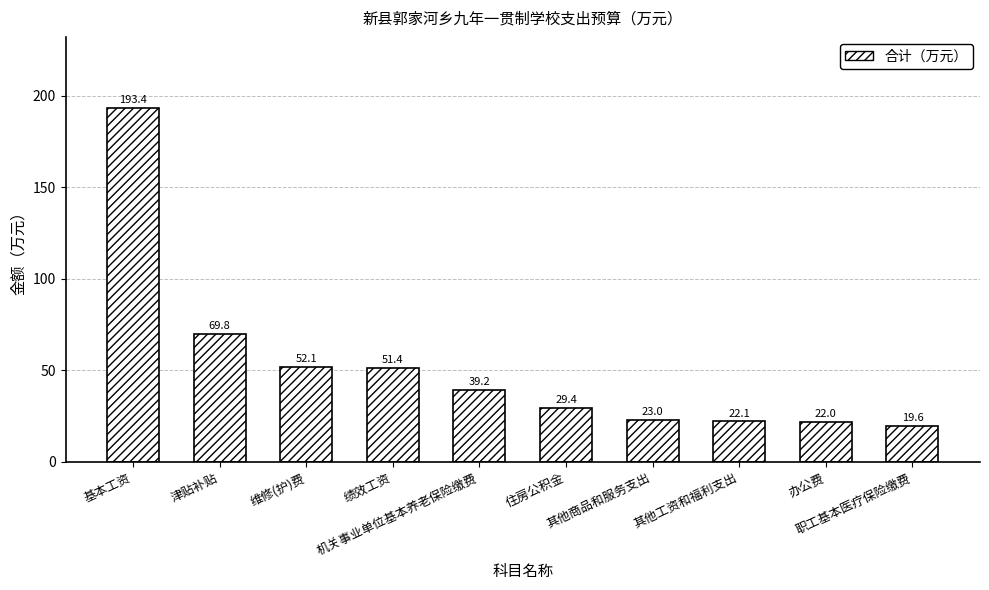

Approximately how many times larger is the value at 其他工资和福利支出 compared to 职工基本医疗保险缴费?

1.1